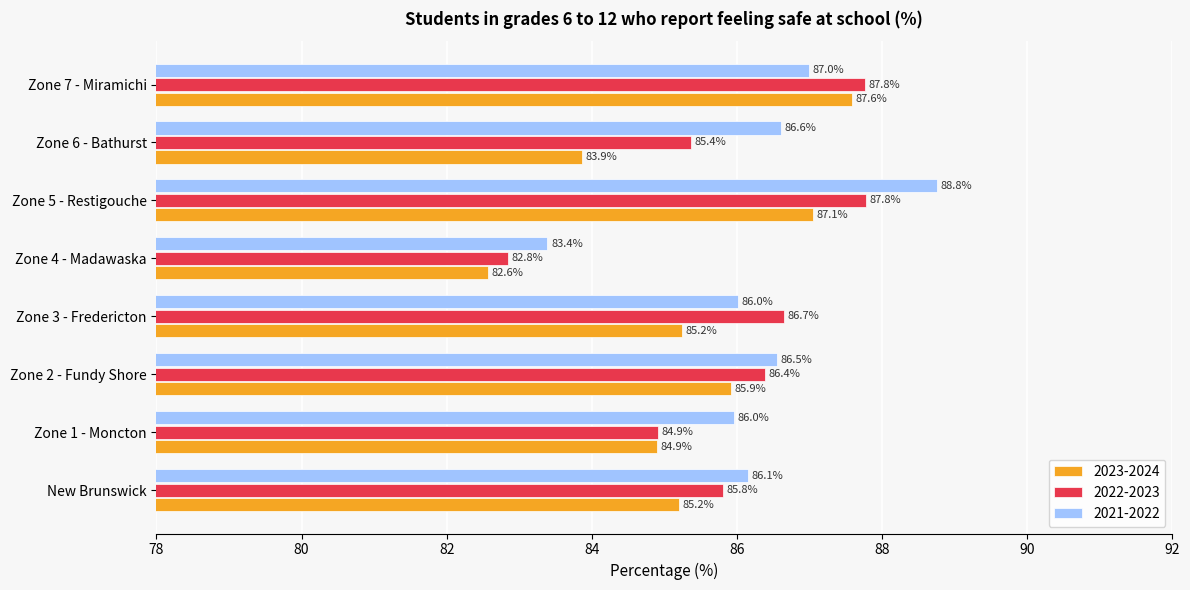

What is the total value across all series at Zone 7 - Miramichi?

262.3